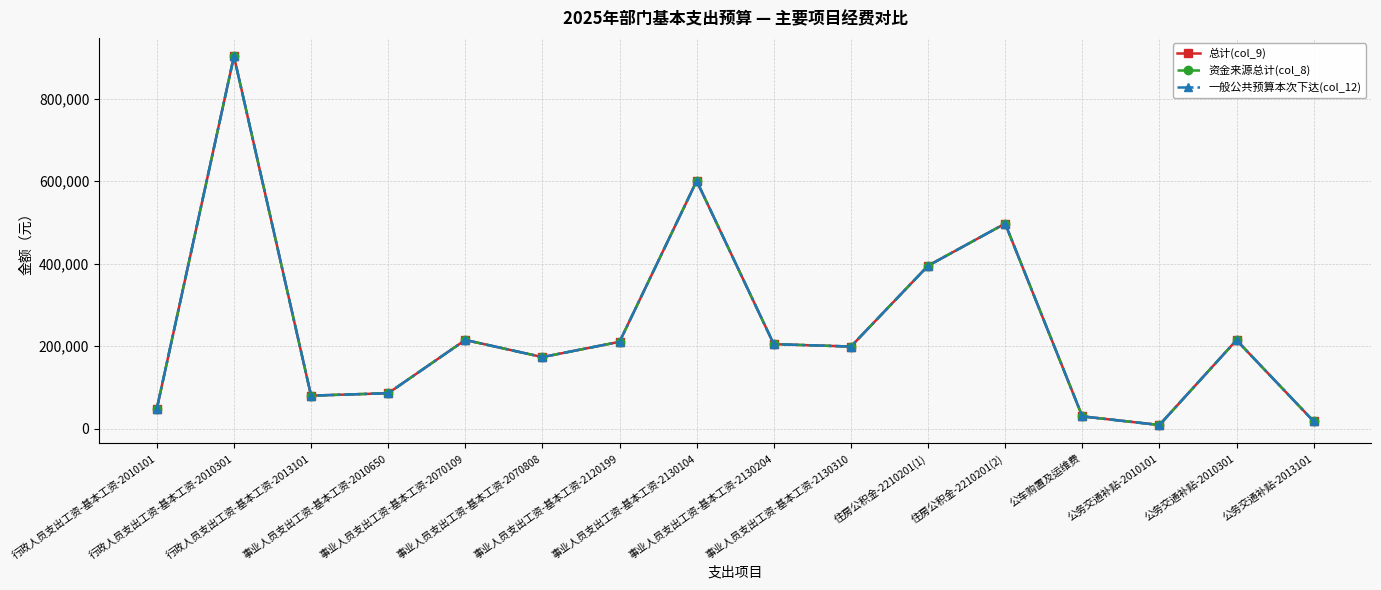

List the labels in order of 总计(col_9) value, largest first.

行政人员支出工资-基本工资-2010301, 事业人员支出工资-基本工资-2130104, 住房公积金-2210201(2), 住房公积金-2210201(1), 事业人员支出工资-基本工资-2070109, 公务交通补贴-2010301, 事业人员支出工资-基本工资-2120199, 事业人员支出工资-基本工资-2130204, 事业人员支出工资-基本工资-2130310, 事业人员支出工资-基本工资-2070808, 事业人员支出工资-基本工资-2010650, 行政人员支出工资-基本工资-2013101, 行政人员支出工资-基本工资-2010101, 公车购置及运维费, 公务交通补贴-2013101, 公务交通补贴-2010101